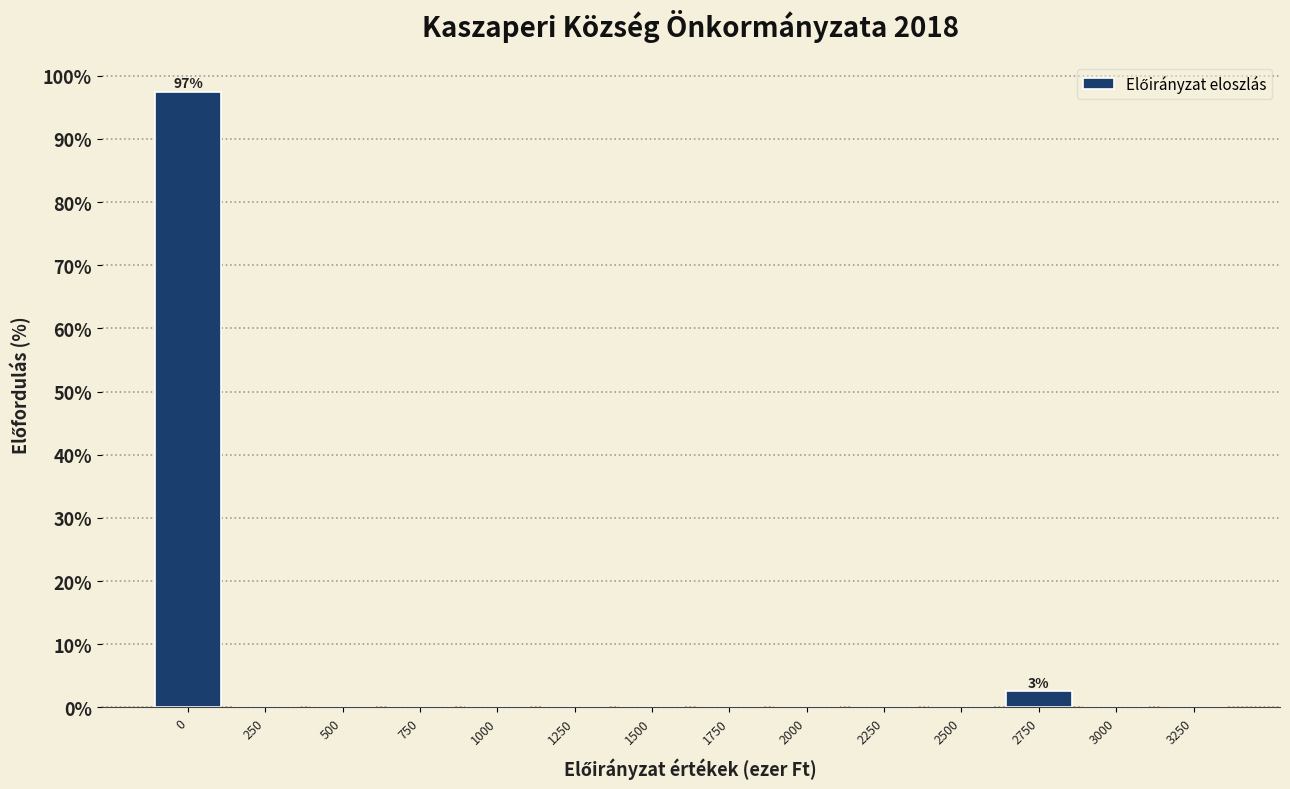

Reading left to right, transcribe all the data shown in this chart.

0=97.5	250=0.0	500=0.0	750=0.0	1000=0.0	1250=0.0	1500=0.0	1750=0.0	2000=0.0	2250=0.0	2500=0.0	2750=2.5	3000=0.0	3250=0.0